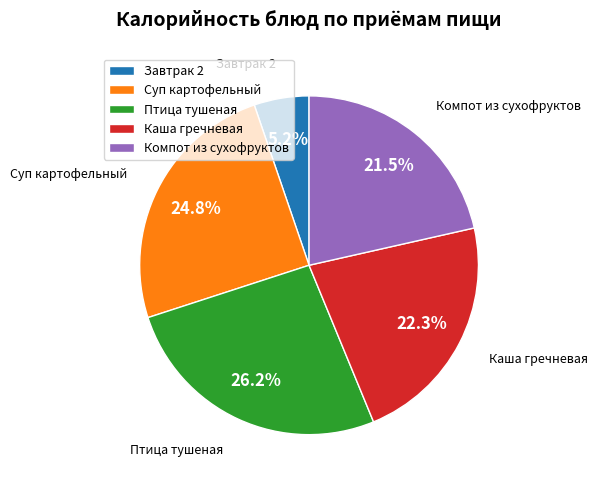

Which slice is the smallest?

Завтрак 2